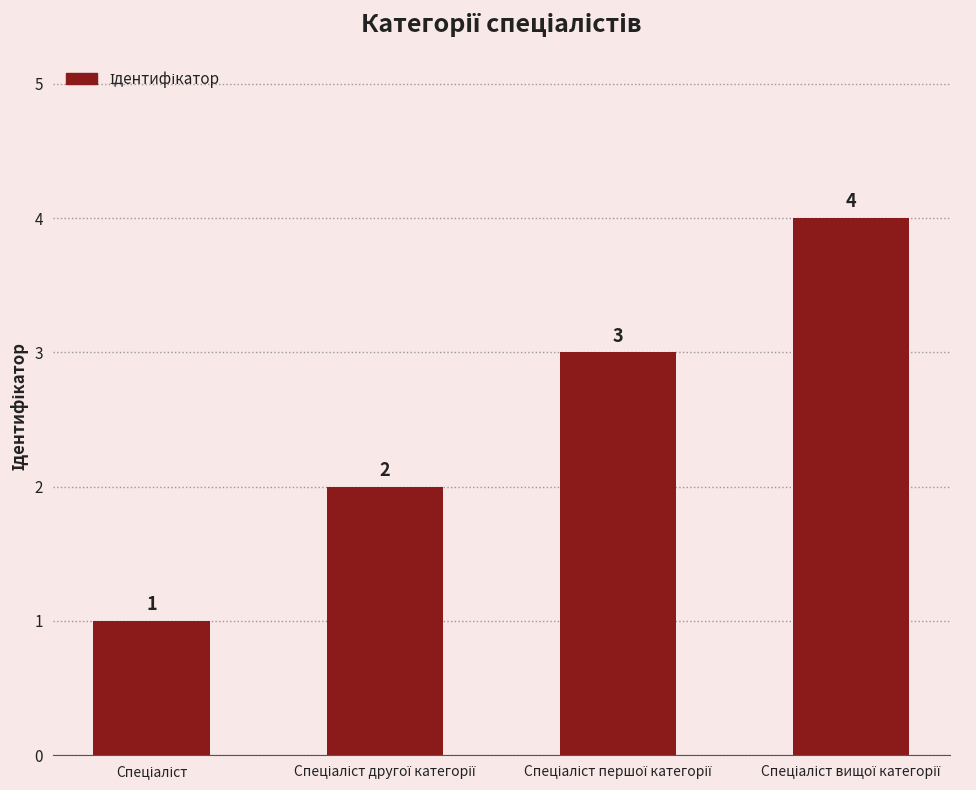

What is the difference between the maximum and minimum values?

3